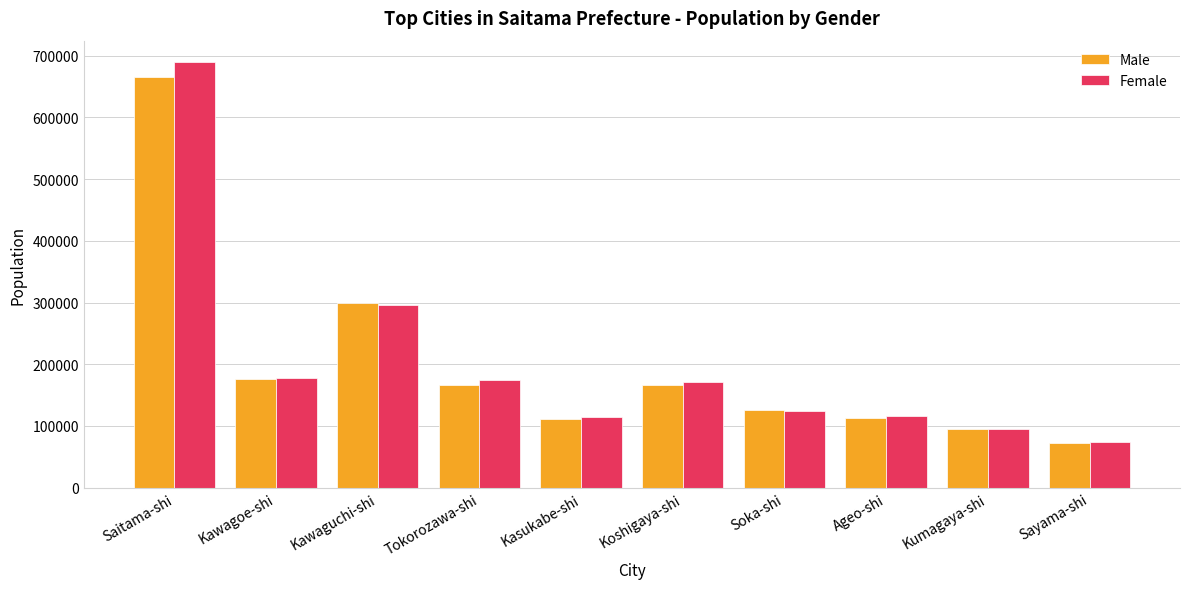

Where is Male nearest to the value 369217?

Kawaguchi-shi